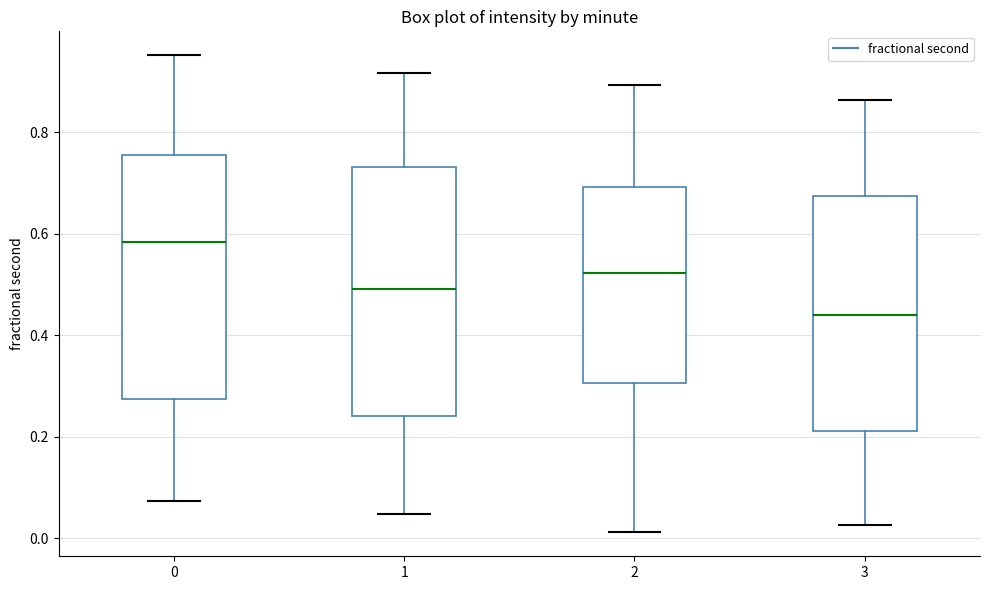

Reading left to right, transcribe this box plot: for each box, give where its median line is, the range the box spans, and where its two whiskers end, as read against the y-axis. The values are not printed on the chart, so give them approximately, as read against the axis.

0: median 0.58, box 0.28 to 0.76, whiskers 0.08 to 0.96
1: median 0.50, box 0.24 to 0.74, whiskers 0.04 to 0.92
2: median 0.52, box 0.30 to 0.70, whiskers 0.02 to 0.90
3: median 0.44, box 0.22 to 0.68, whiskers 0.02 to 0.86